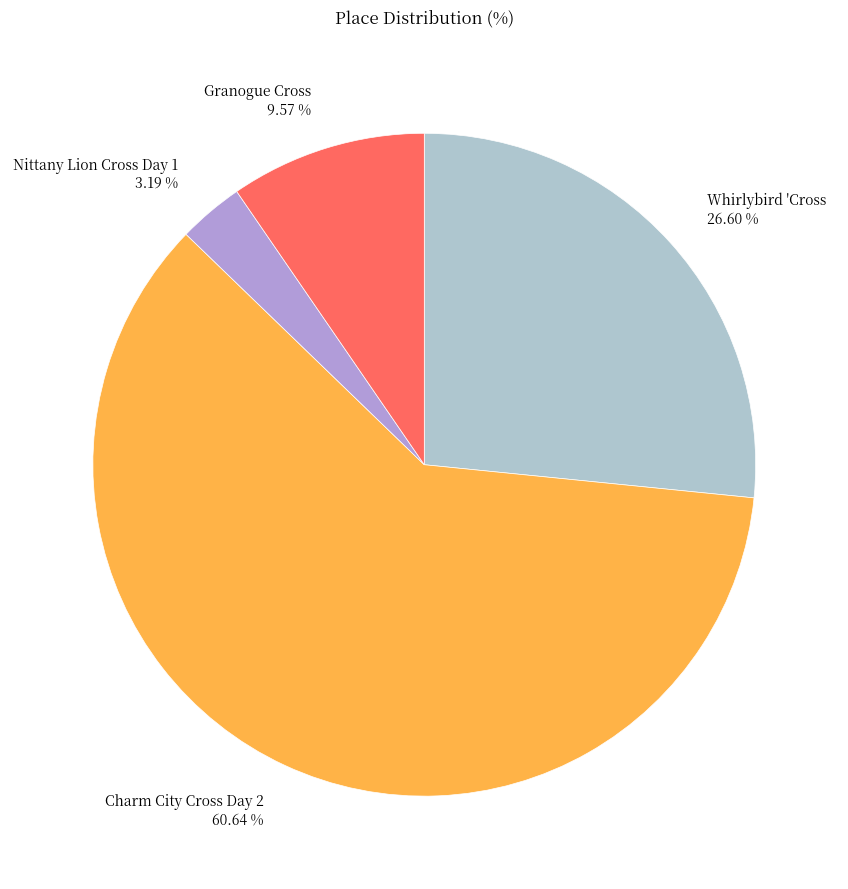

Is there any slice that represents more than half of the pie?

Yes